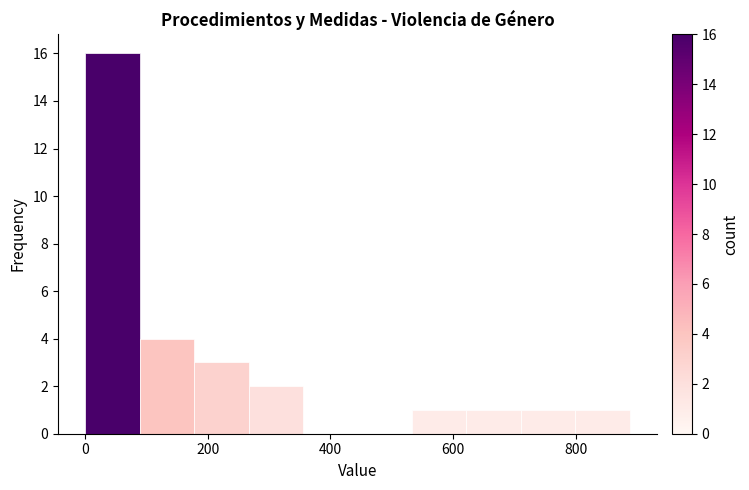

Reading left to right, list every bar in this chart as the range it spans on the x-axis followed by its height. Neither the bar edges nor the heights are printed on the chart, so give them approximately, as read against the axes.

0 to 80: 16
80 to 180: 4
180 to 260: 3
260 to 360: 2
360 to 440: 0
440 to 540: 0
540 to 620: 1
620 to 720: 1
720 to 800: 1
800 to 880: 1